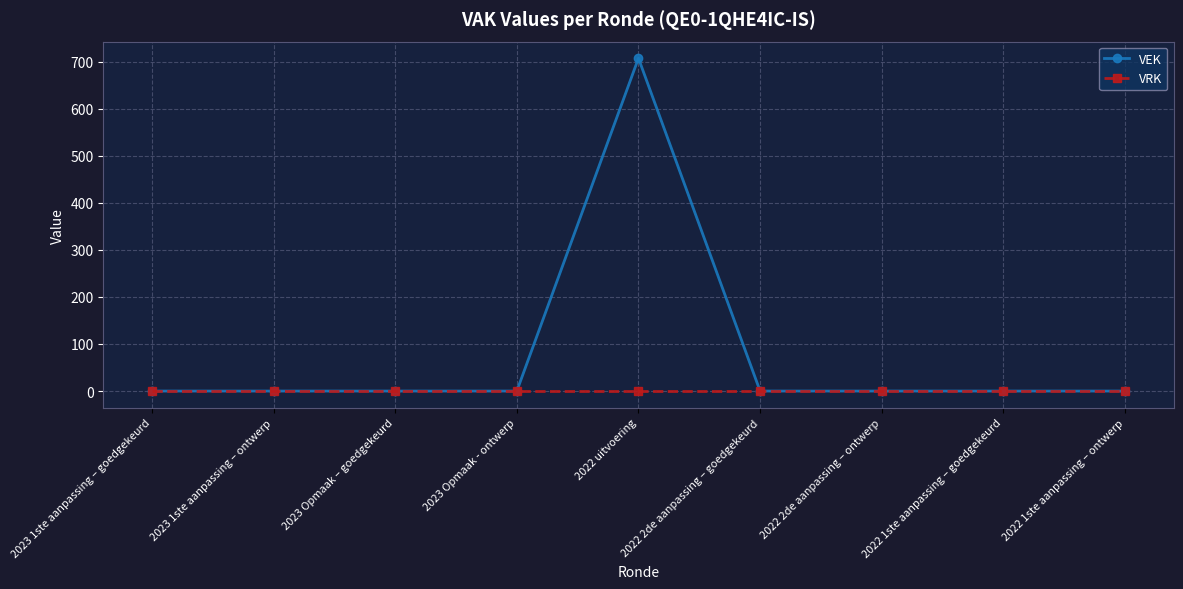

Rank the series by their average value, from highest to lowest.

VEK, VRK